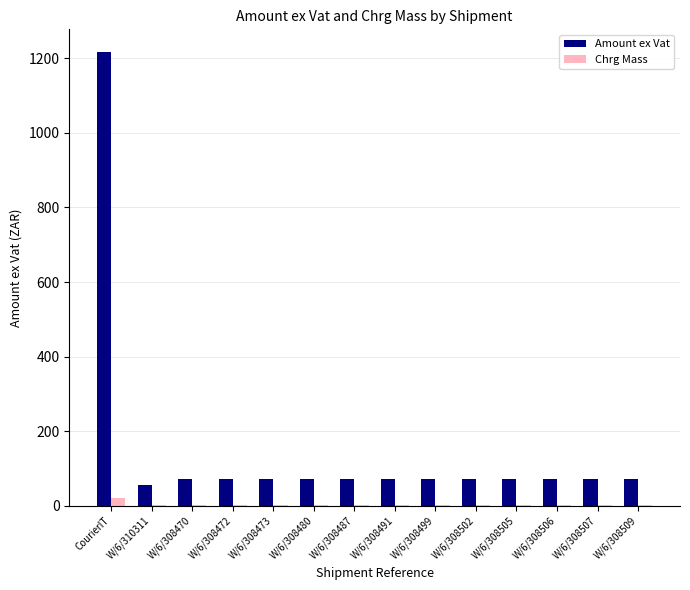

How many groups of bars are there?

14